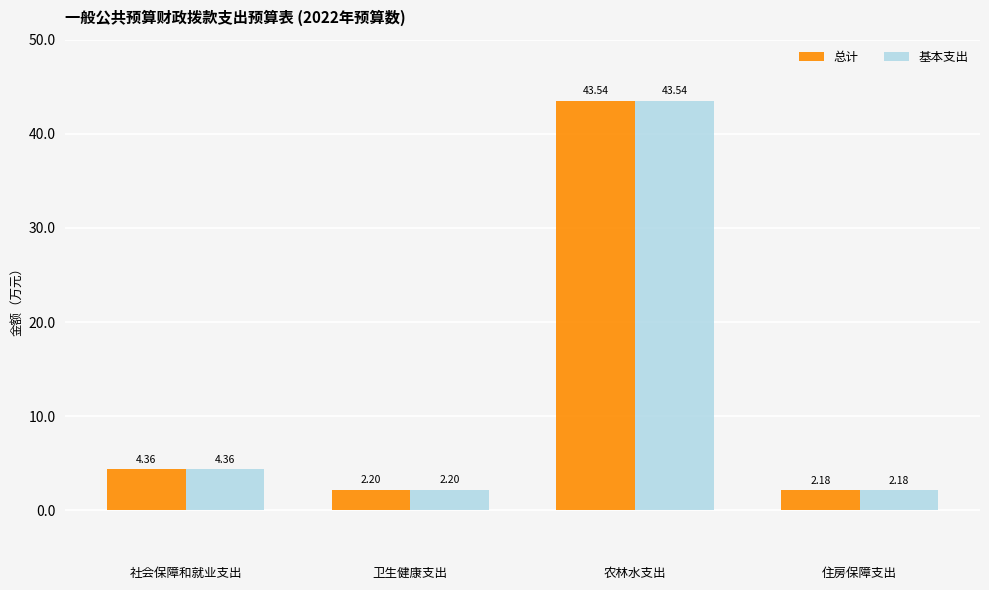

The value of 基本支出 at 农林水支出 is 43.5. True or false?

True